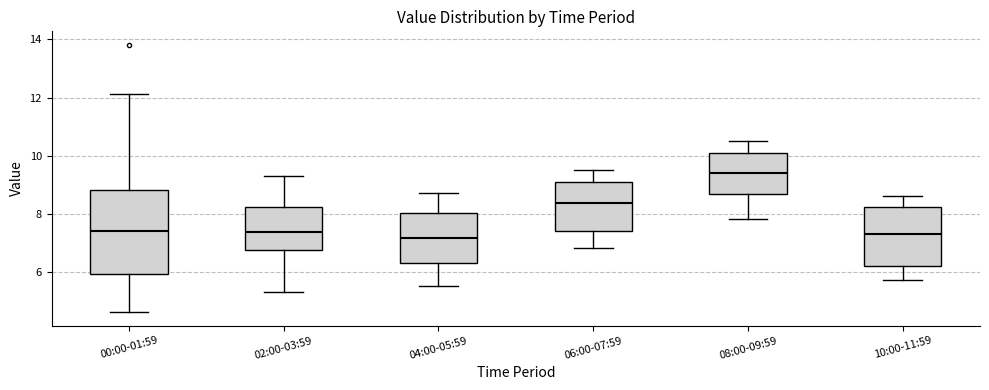

Which box is the tallest, from its lower edge to its upper edge?

00:00-01:59